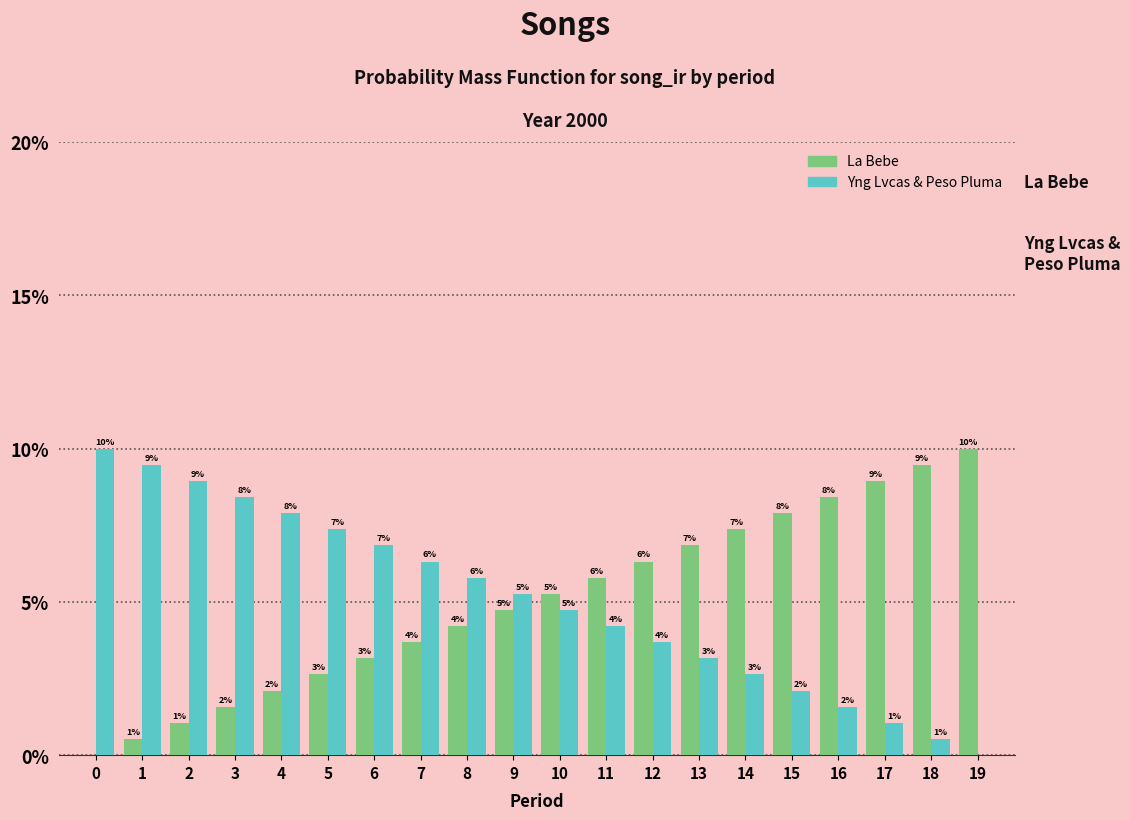

What is the sum of the Yng Lvcas & Peso Pluma values at 2 and 3?

0.2